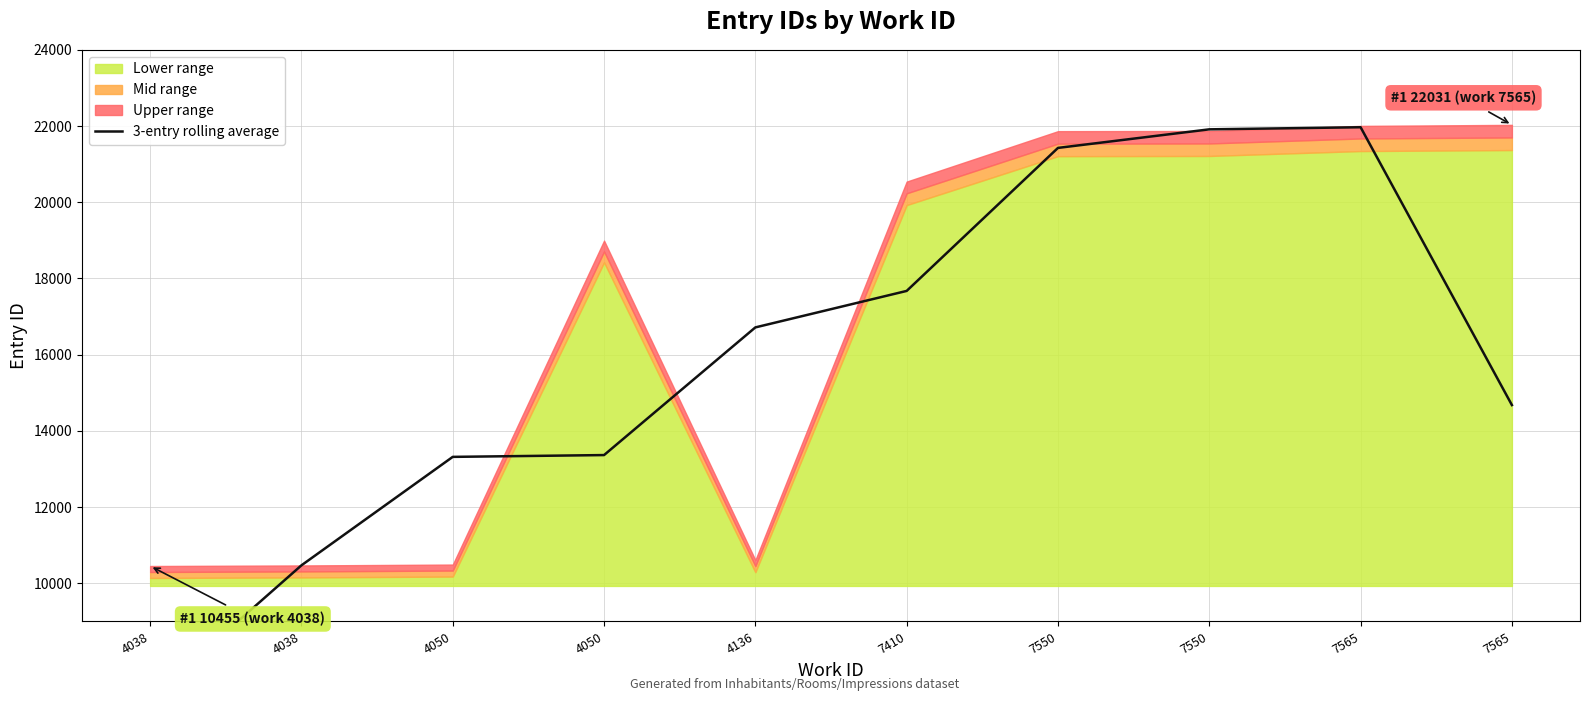

At which category does the chart reach its peak across all series?

7565